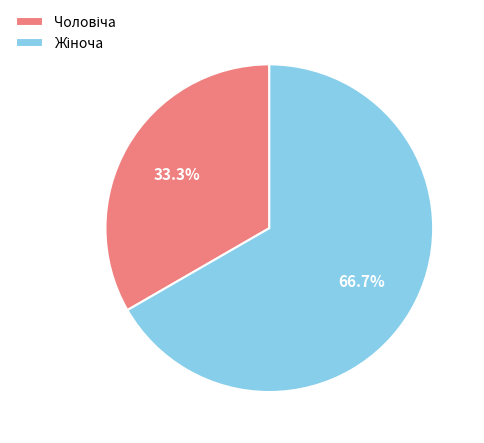

Is there any slice that represents more than half of the pie?

Yes